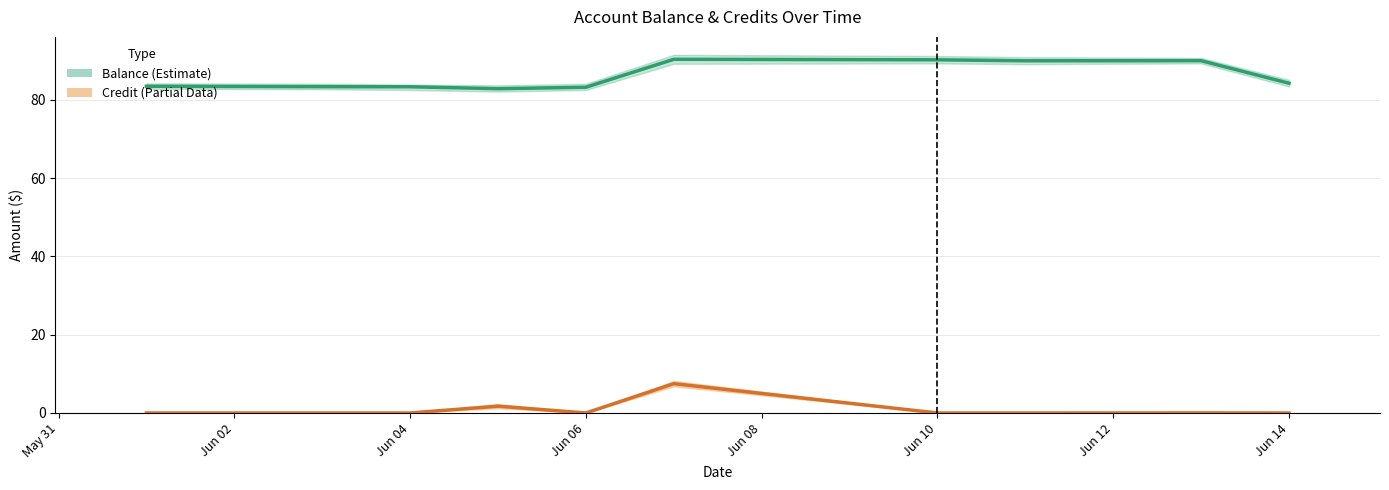

How many series are shown in this chart?

2